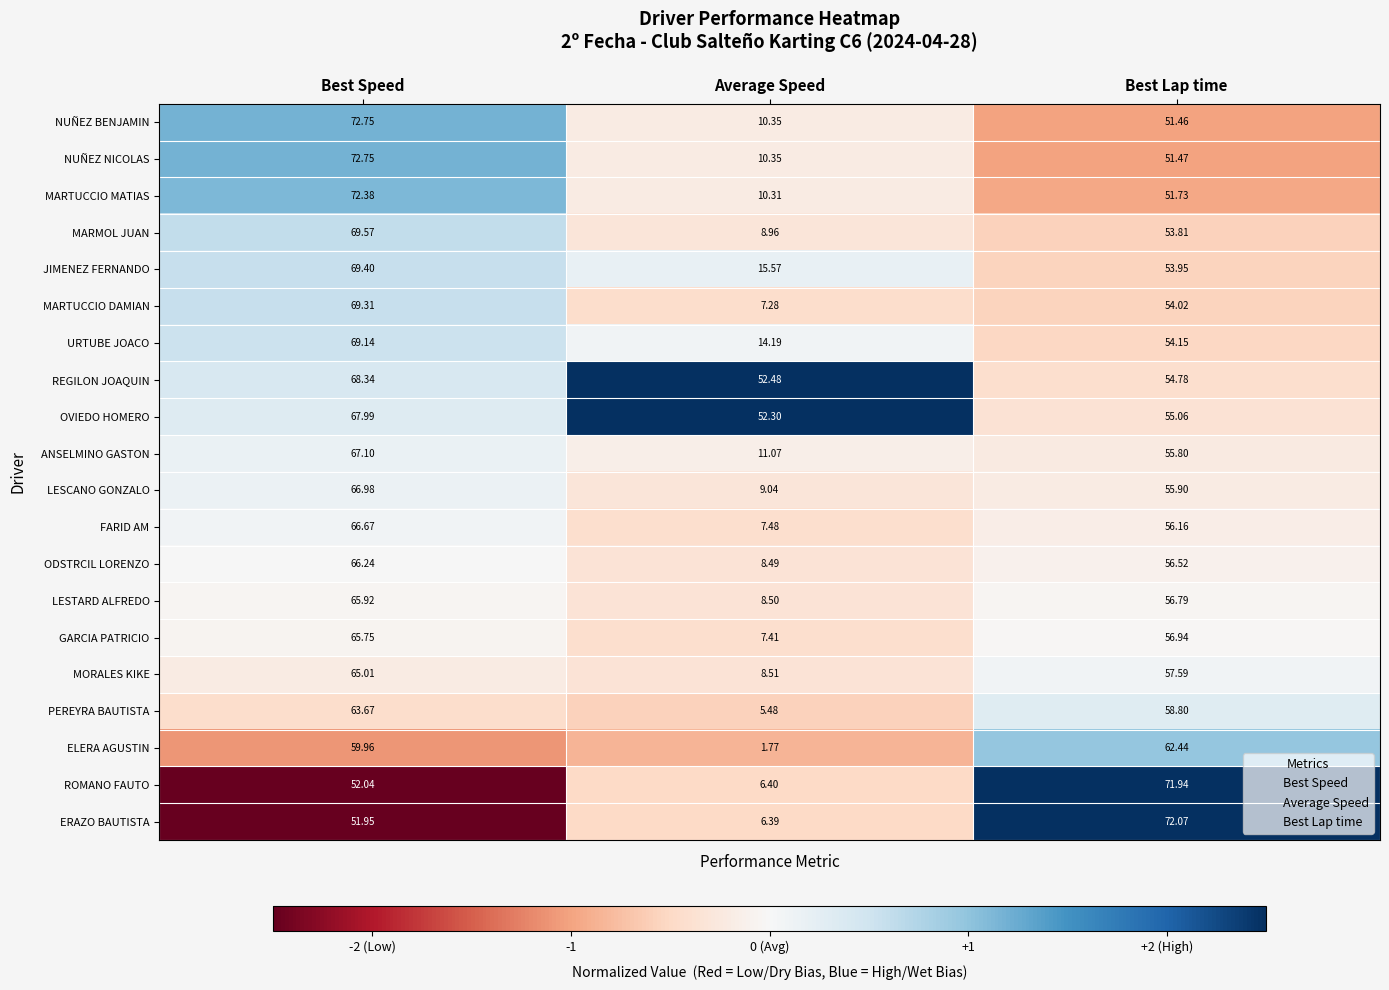

At which category is the sum across all series the highest?

Best Speed